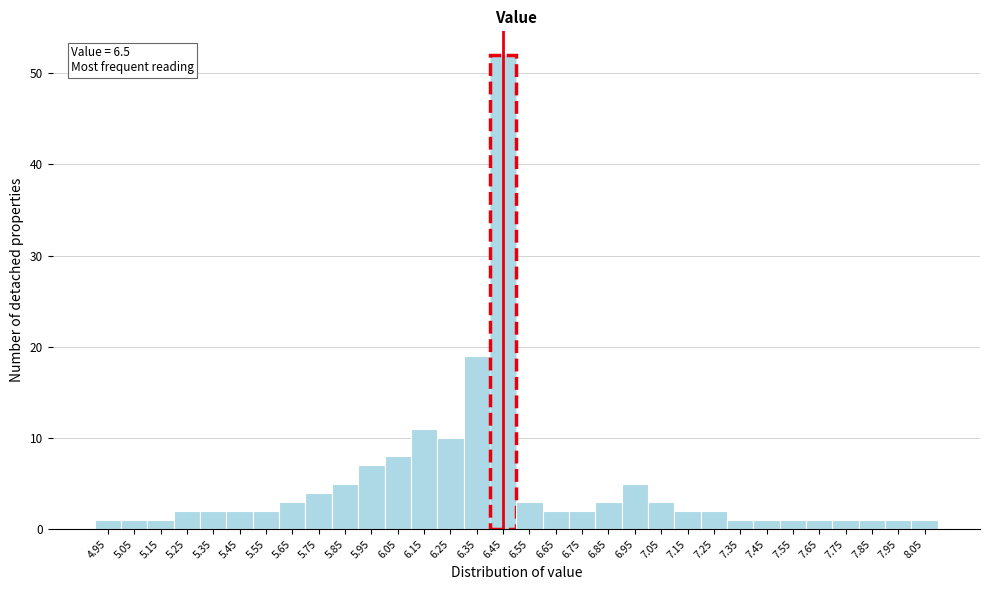

What is the label of the 6th bar from the right?

7.55